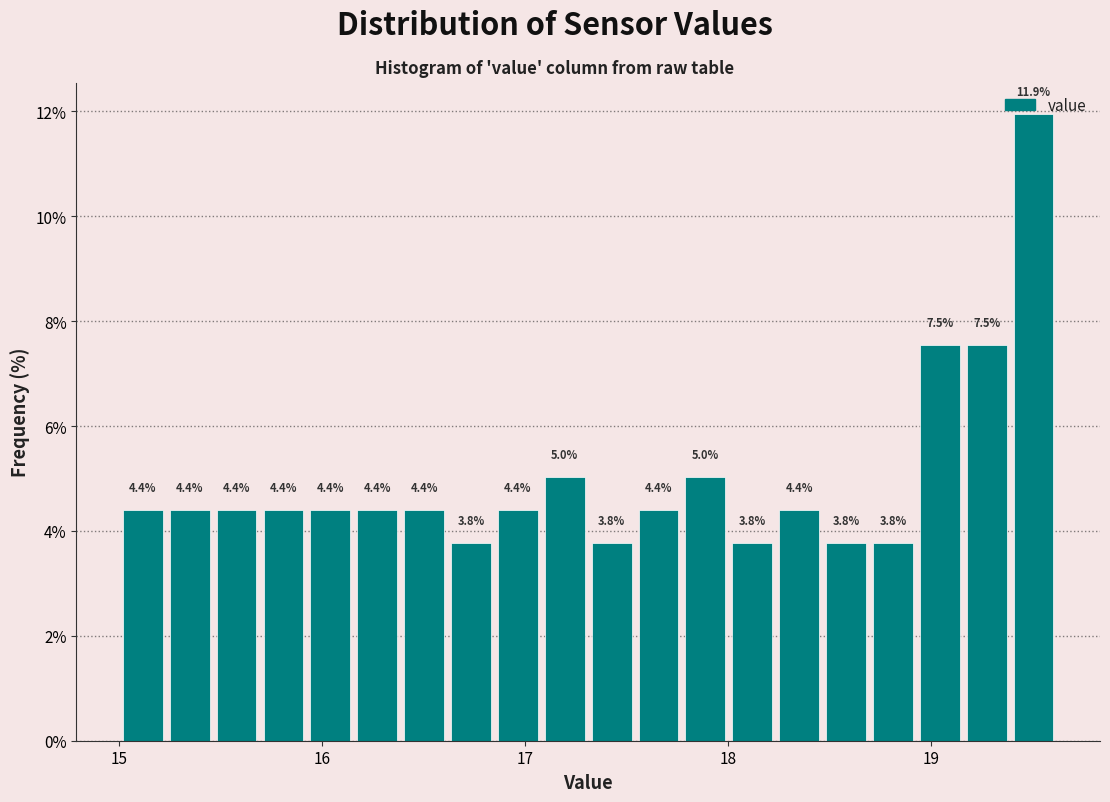

Read against the x-axis, roughly where is the centre of the tallest bar?

19.5